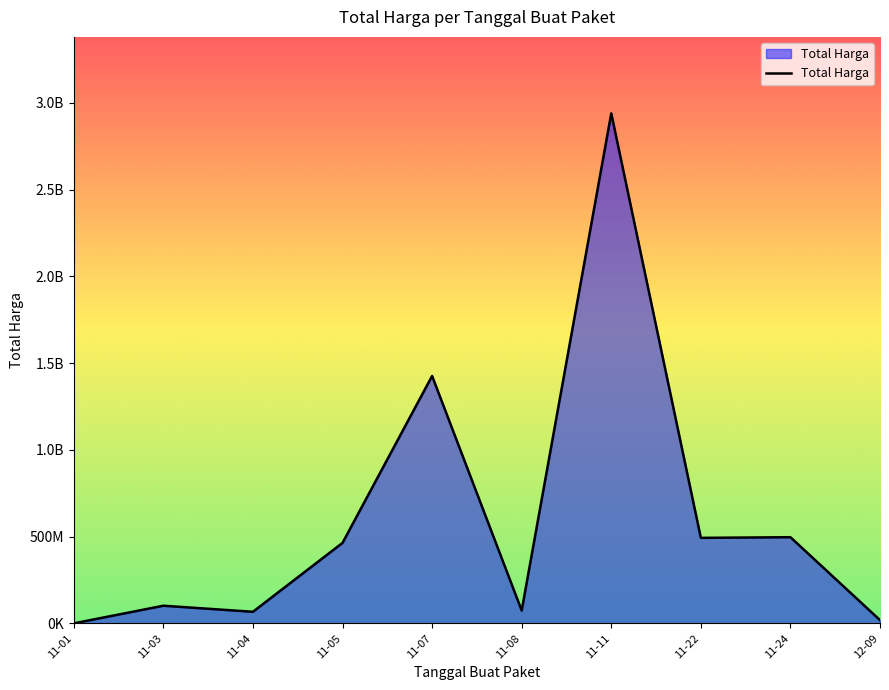

What is the minimum value shown in the chart?

78000